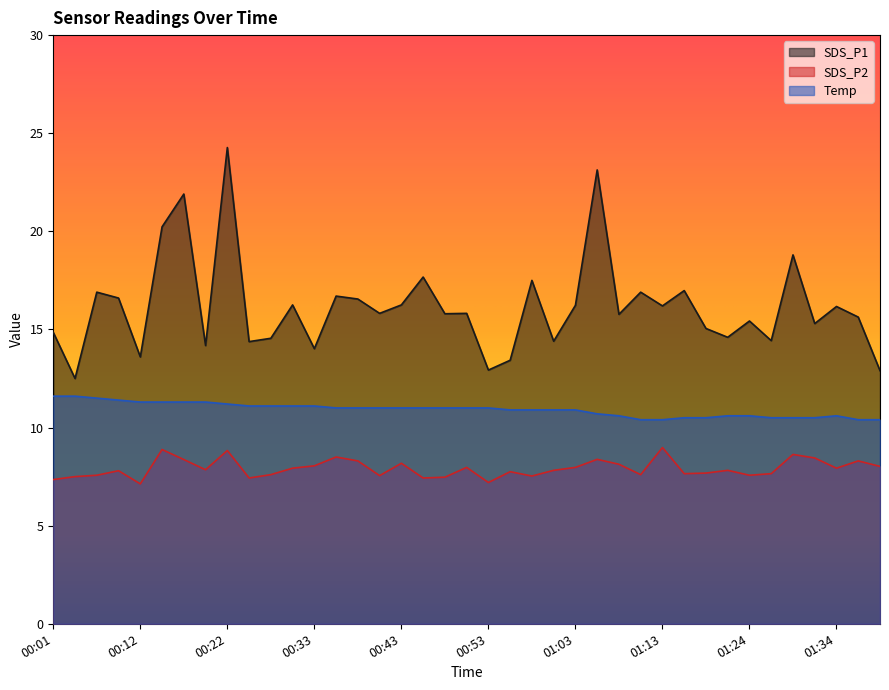

What is the difference between the second highest and minimum values in the SDS_P2 series?

1.8